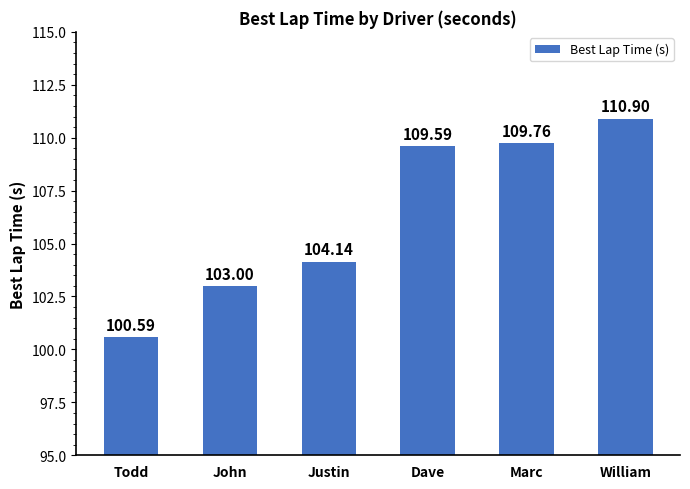

What is the change in value from Justin to Marc?

+5.6